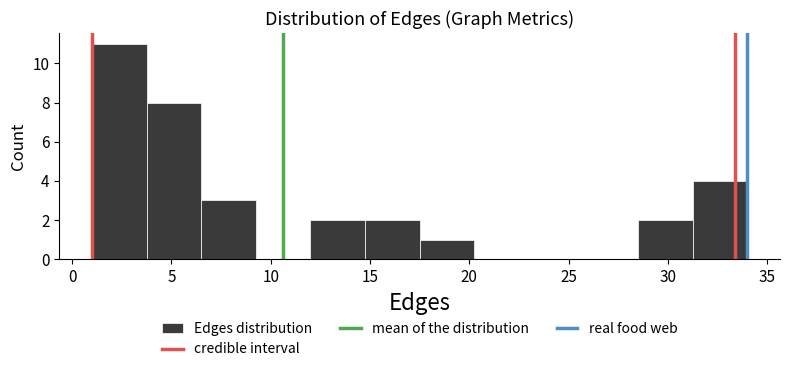

Which range on the x-axis has the tallest bar?

1.00 to 3.75